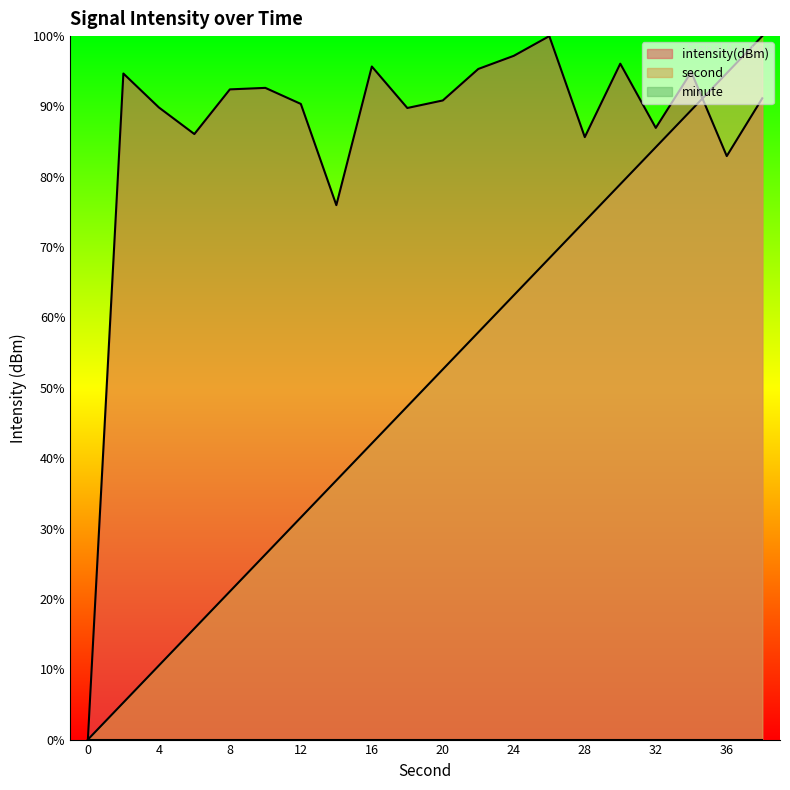

What is the value of the second point at the 19th from the left?

94.7